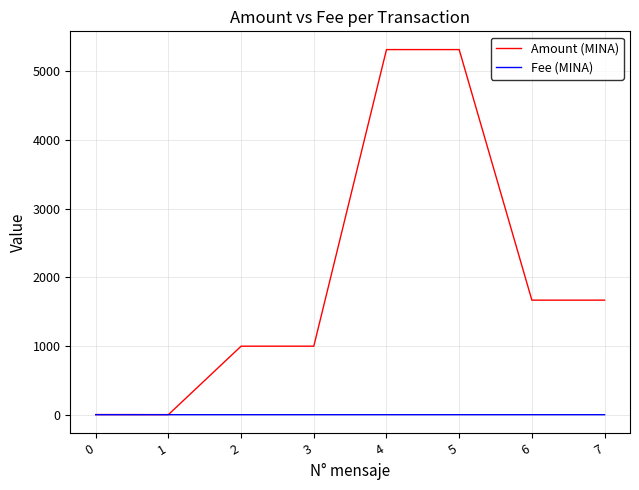

At how many categories does at least one series exceed 4907?

2